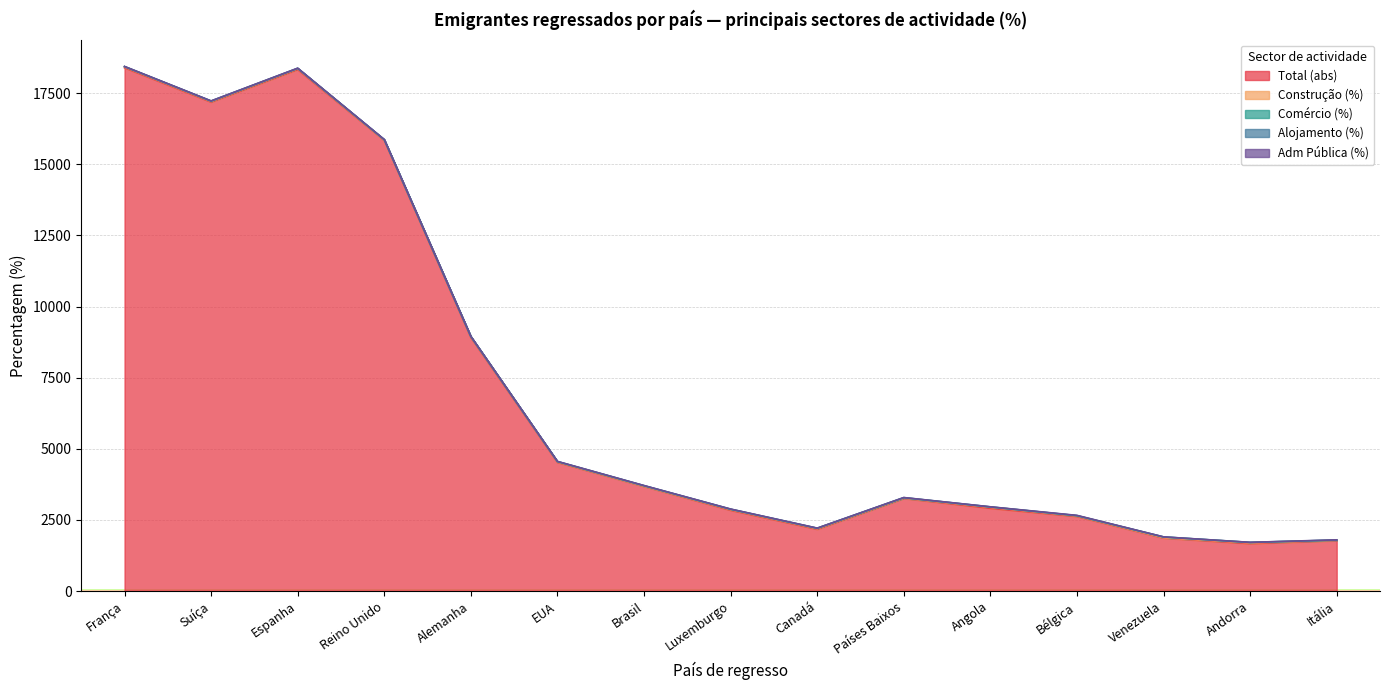

Which series has the widest spread of values?

Total (abs)